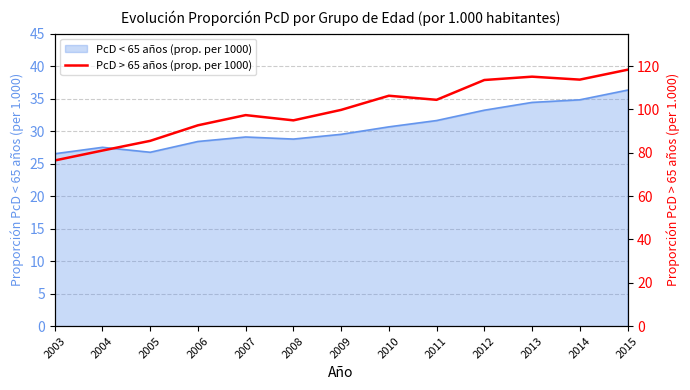

Between 2005 and 2011, which is larger?

2011